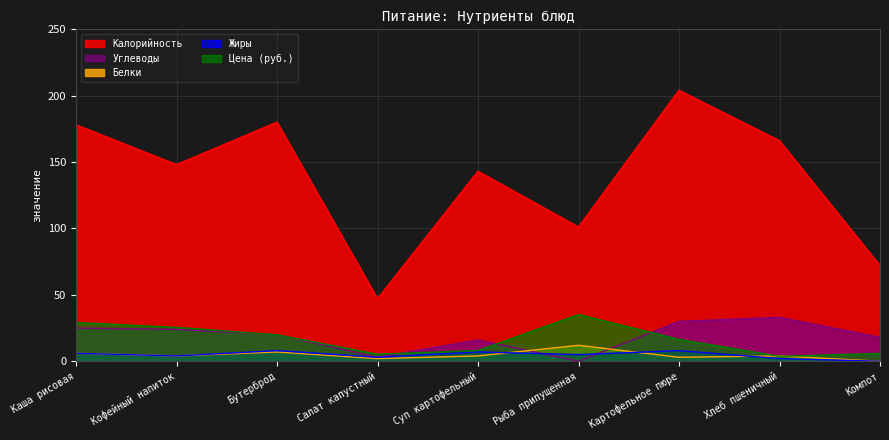

Which series has the largest range (max minus min)?

Калорийность